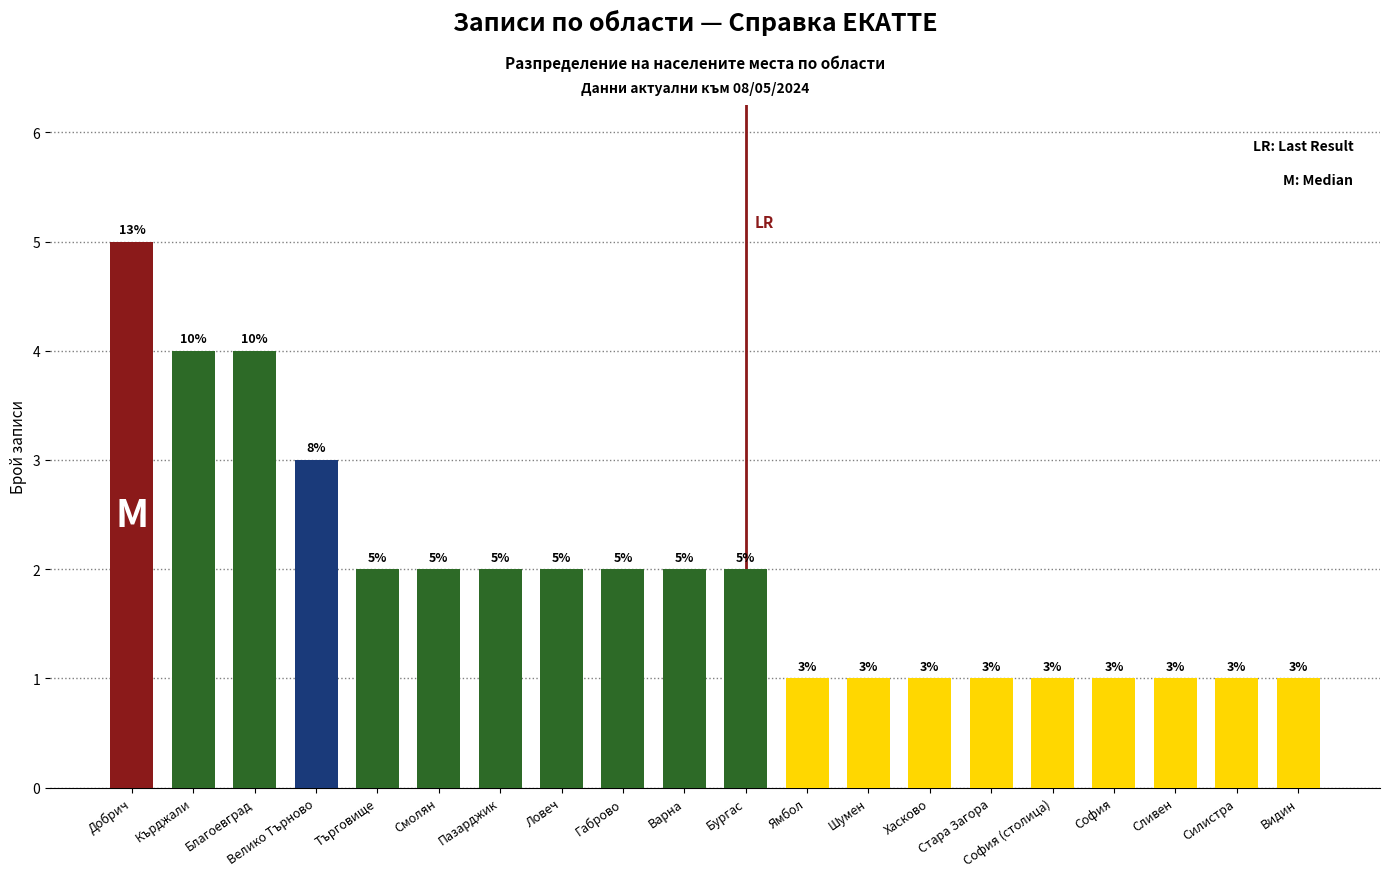

How many data points are less than 2?

9